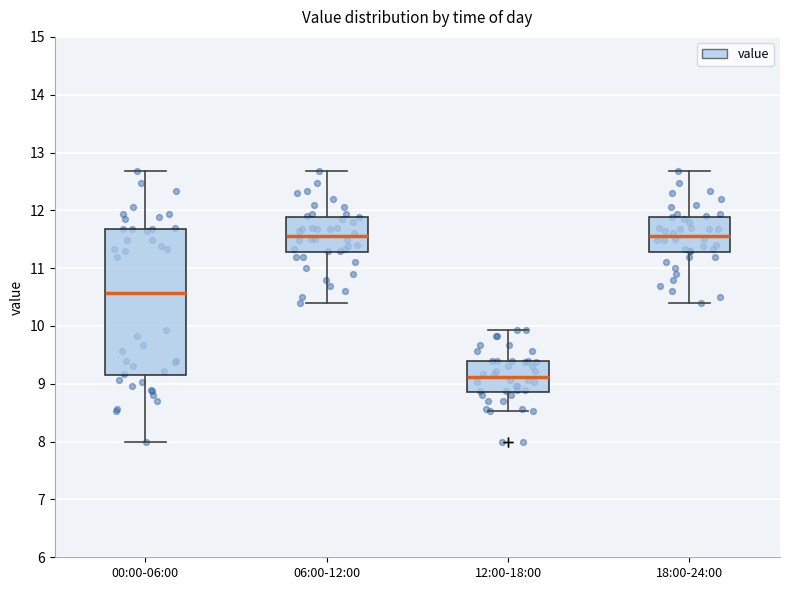

Where is the upper edge of the box for 18:00-24:00 on the y-axis? The values are not printed on the chart, so give them approximately, as read against the axis.

11.9